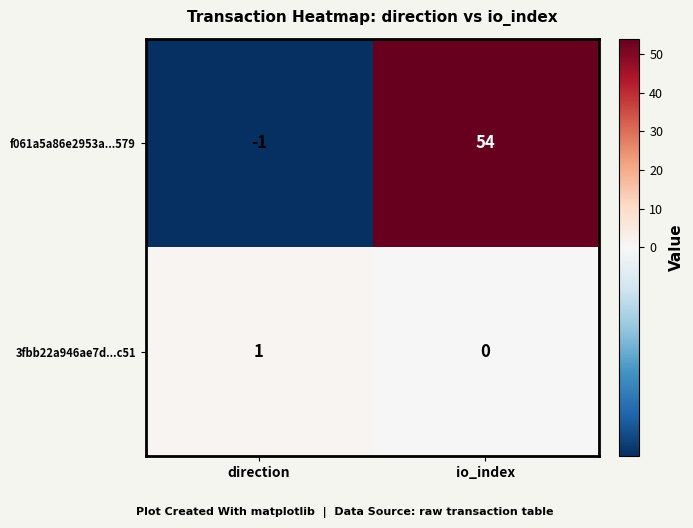

At io_index, list the series in order from smallest to largest.

3fbb22a946ae7d...c51, f061a5a86e2953a...579